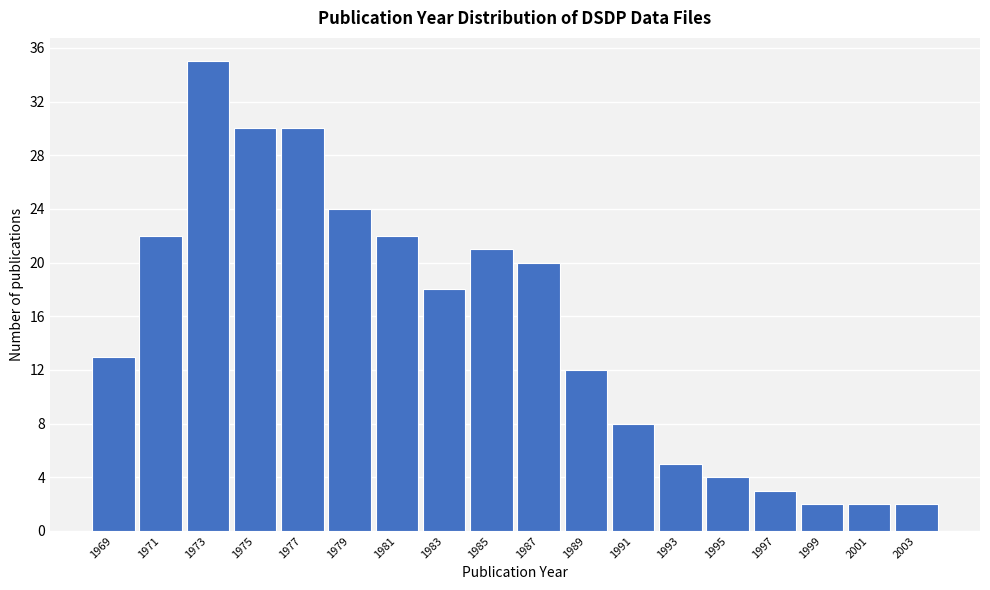

Reading right to left, transcribe all the data shown in this chart.

2003=2	2001=2	1999=2	1997=3	1995=4	1993=5	1991=8	1989=12	1987=20	1985=21	1983=18	1981=22	1979=24	1977=30	1975=30	1973=35	1971=22	1969=13